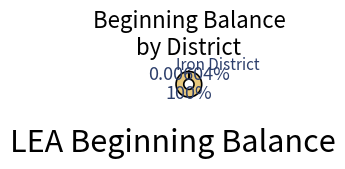

Which slice represents more than half of the pie?

Iron District